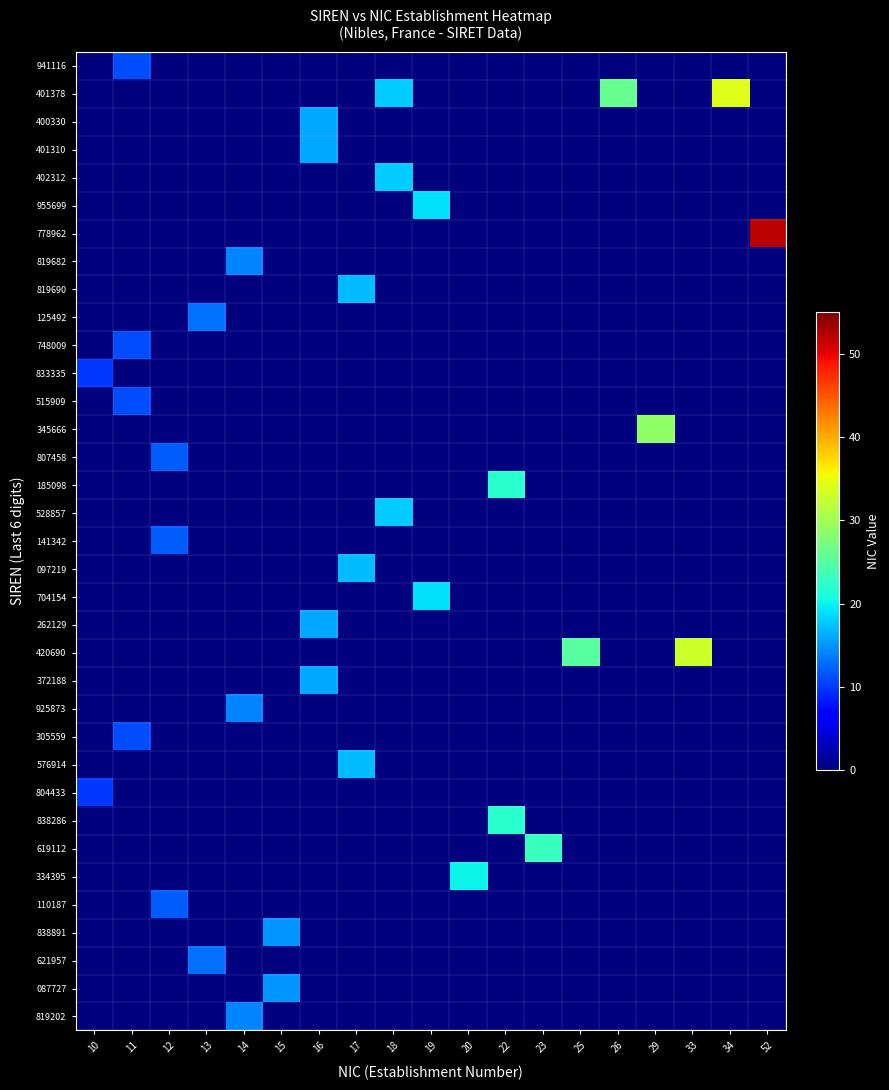

List the series in order of their peak value, highest first.

778962, 401378, 420690, 345666, 619112, 185098, 838286, 334395, 955699, 704154, 402312, 528857, 819690, 097219, 576914, 400330, 401310, 262129, 372188, 838891, 087727, 819682, 925873, 819202, 125492, 621957, 807458, 141342, 110187, 941116, 748009, 515909, 305559, 833335, 804433